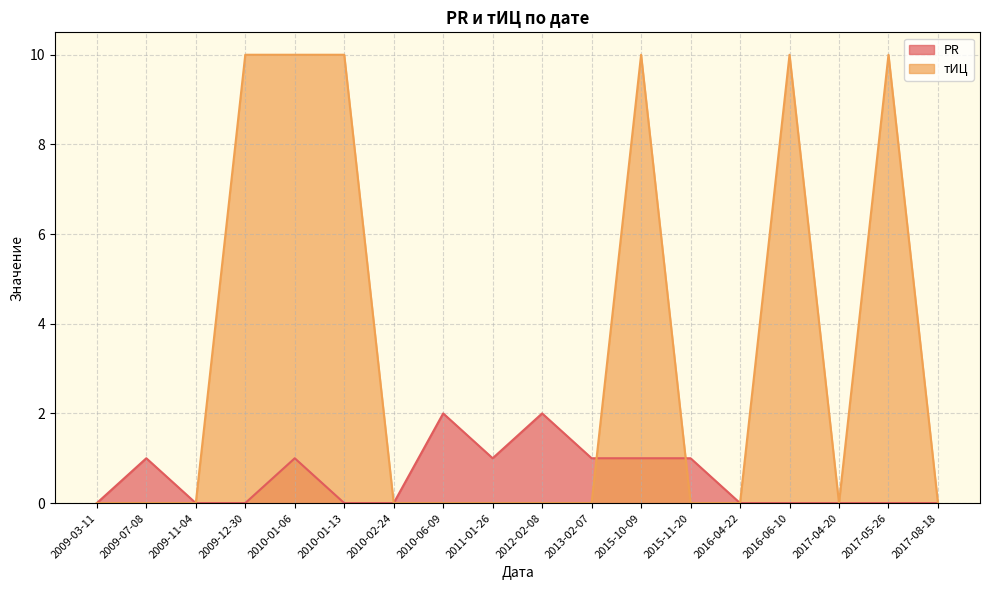

How many interior local valleys does the тИЦ series have?

1